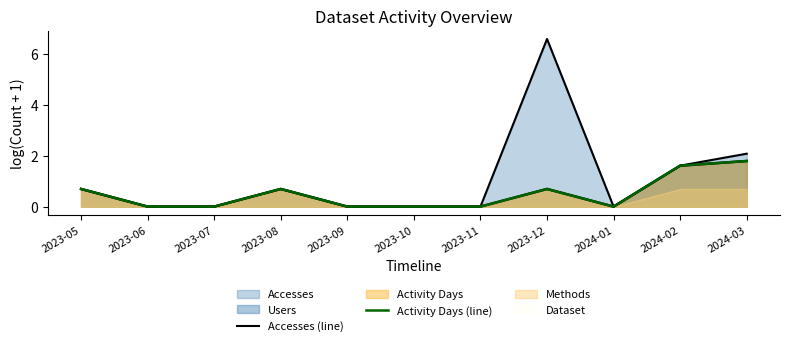

How many lines are shown in the chart?

2